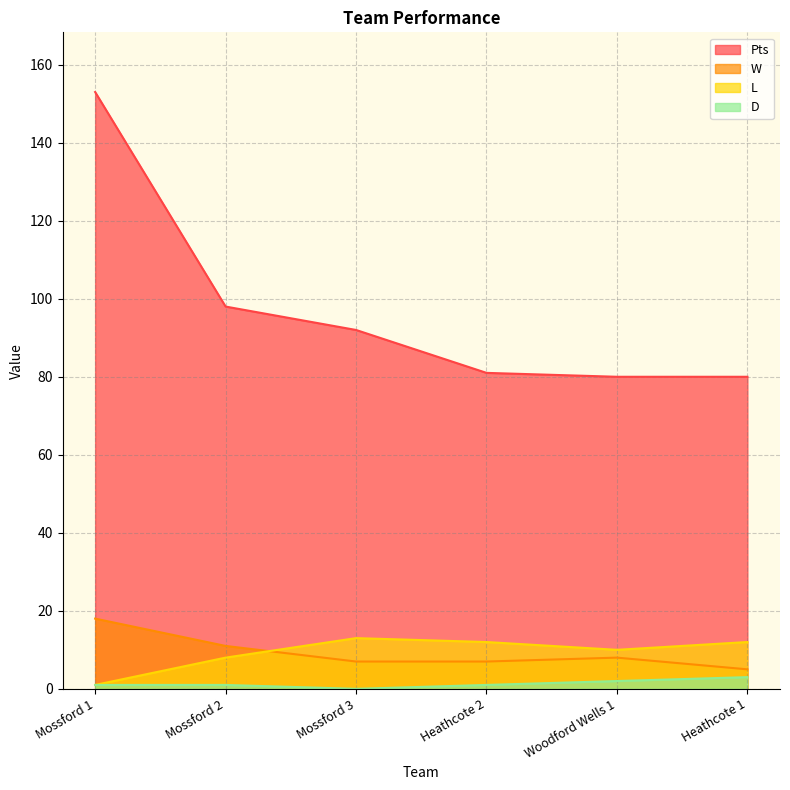

How many times do W and L cross each other?

1